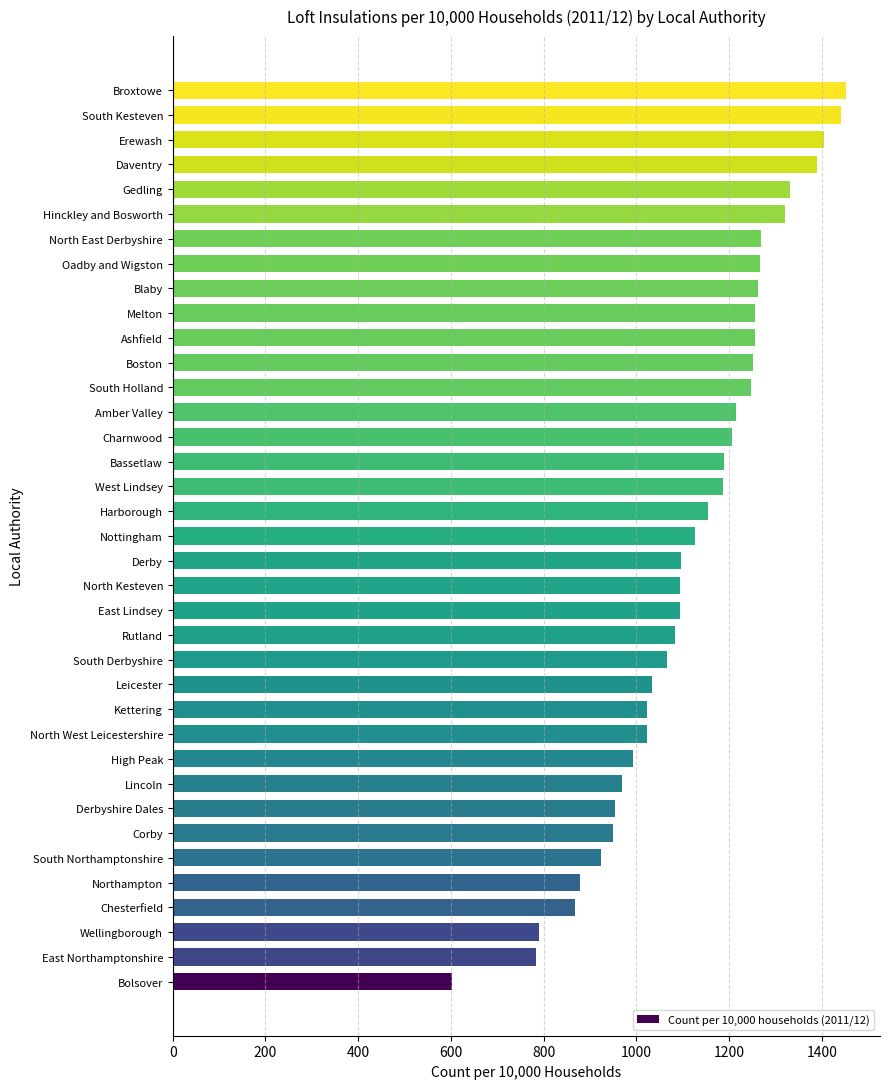

Which category has the lowest value across all series?

Bolsover